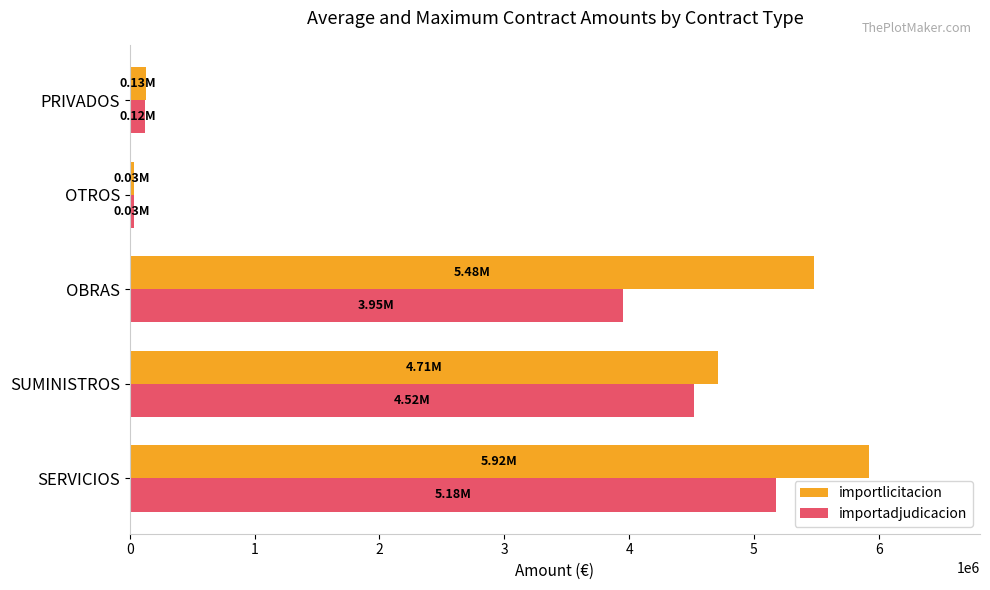

What is the difference between the second highest and minimum values in the importlicitacion series?

5446230.4